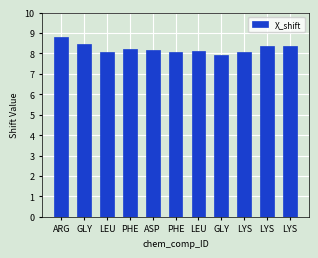

Are the bars grouped side by side (vs. stacked)?

No